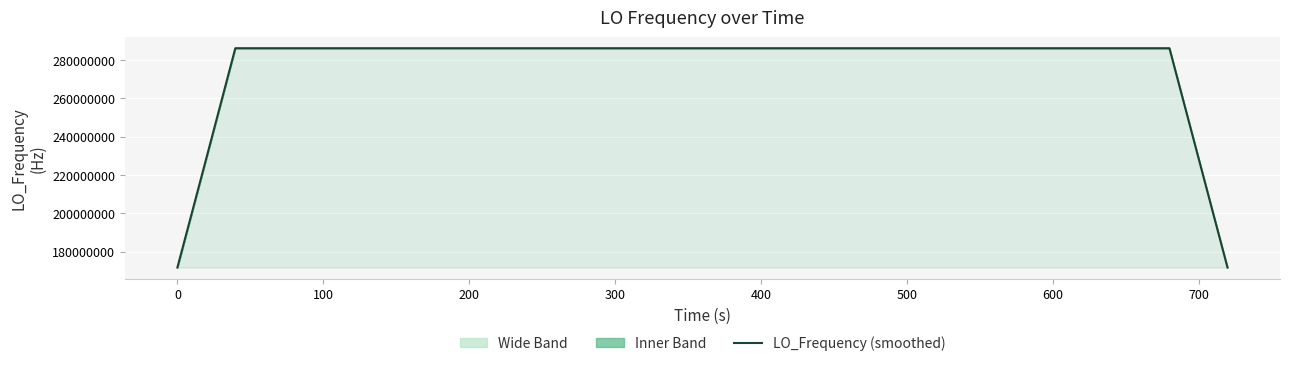

True or false: the data shows 510933928.9 at 700.

False